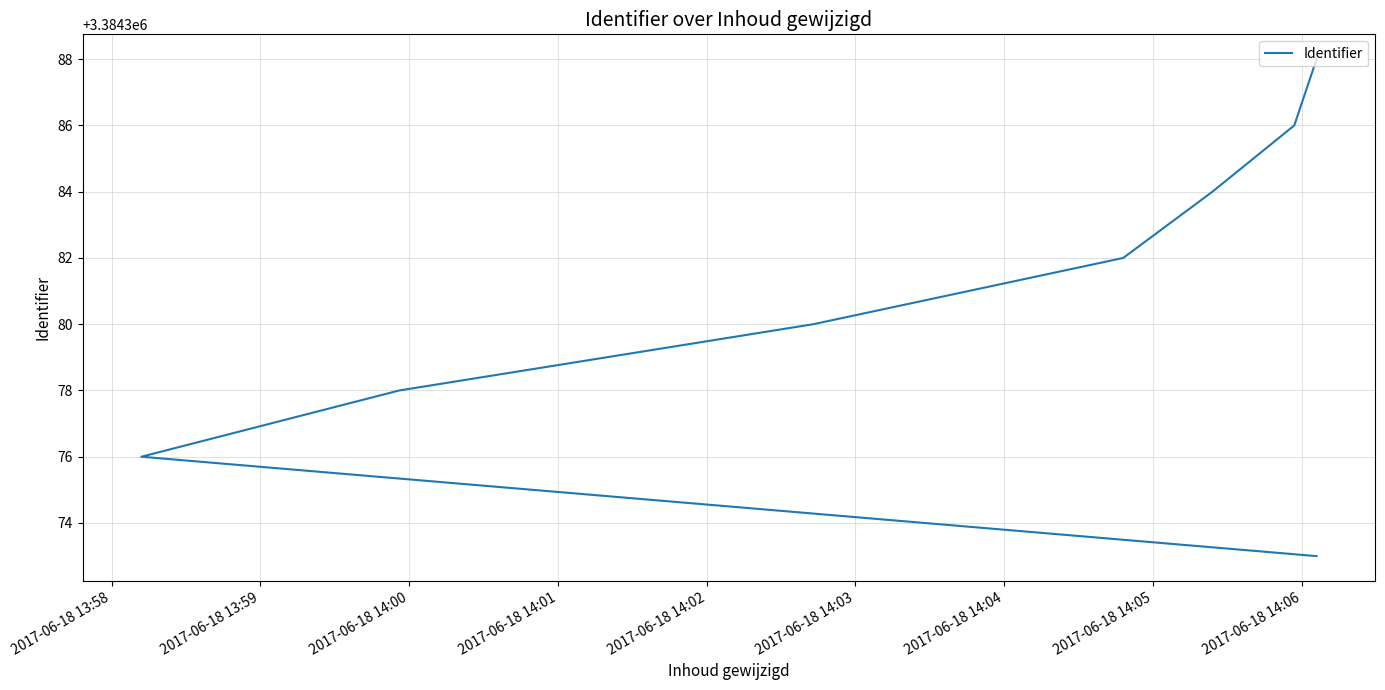

Does the chart display data point markers on the line(s)?

No